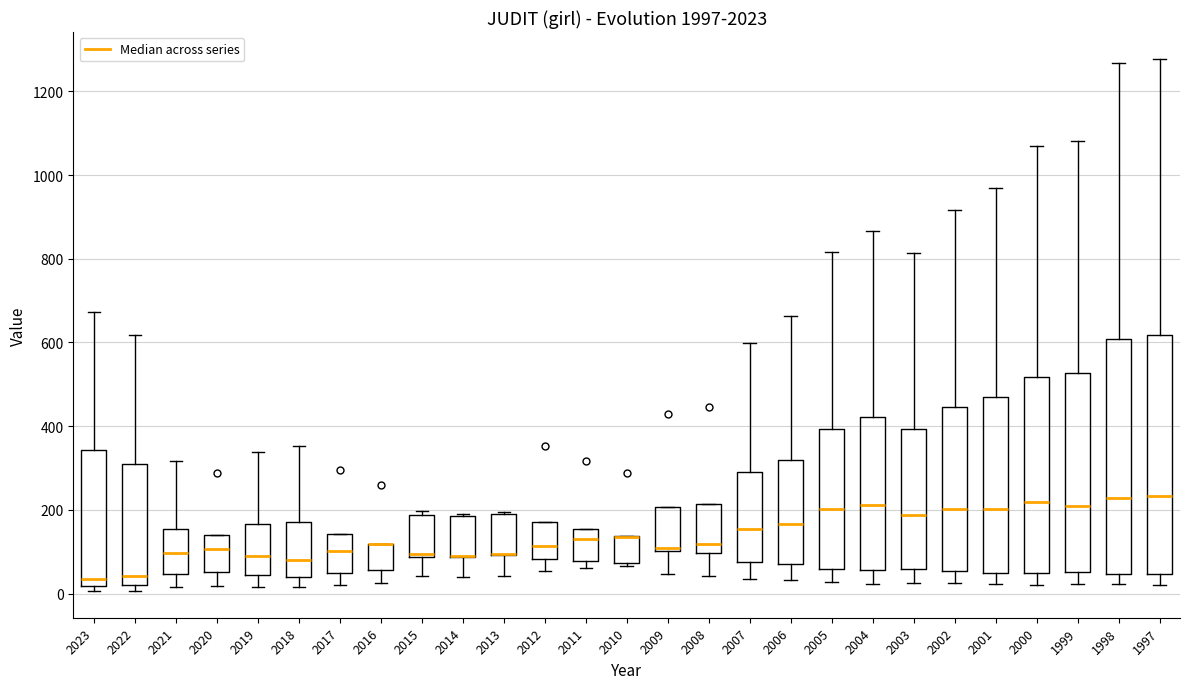

Reading left to right, read every box against the y-axis: the position of its median line, the range the box covers, and the ends of its whiskers. The values are not printed on the chart, so give them approximately, as read against the axis.

2023: median 40, box 20 to 340, whiskers 0 to 680
2022: median 40, box 20 to 300, whiskers 0 to 620
2021: median 100, box 40 to 160, whiskers 20 to 320
2020: median 100, box 60 to 140, whiskers 20 to 140
2019: median 100, box 40 to 160, whiskers 20 to 340
2018: median 80, box 40 to 180, whiskers 20 to 360
2017: median 100, box 60 to 140, whiskers 20 to 140
2016: median 120 (drawn on the box's upper edge), box 60 to 120, whiskers 20 to 120
2015: median 100, box 80 to 180, whiskers 40 to 200
2014: median 80 (drawn on the box's lower edge), box 80 to 180, whiskers 40 to 200
2013: median 100 (drawn on the box's lower edge), box 100 to 200, whiskers 40 to 200
2012: median 120, box 80 to 180, whiskers 60 to 180
2011: median 140, box 80 to 160, whiskers 60 to 160
2010: median 140 (drawn on the box's upper edge), box 80 to 140, whiskers 60 to 140
2009: median 100 (just above the box's lower edge), box 100 to 200, whiskers 40 to 200
2008: median 120, box 100 to 220, whiskers 40 to 220
2007: median 160, box 80 to 300, whiskers 40 to 600
2006: median 160, box 80 to 320, whiskers 40 to 660
2005: median 200, box 60 to 400, whiskers 20 to 820
2004: median 220, box 60 to 420, whiskers 20 to 860
2003: median 180, box 60 to 400, whiskers 20 to 820
2002: median 200, box 60 to 440, whiskers 20 to 920
2001: median 200, box 40 to 460, whiskers 20 to 960
2000: median 220, box 40 to 520, whiskers 20 to 1080
1999: median 220, box 60 to 520, whiskers 20 to 1080
1998: median 220, box 40 to 600, whiskers 20 to 1260
1997: median 240, box 40 to 620, whiskers 20 to 1280